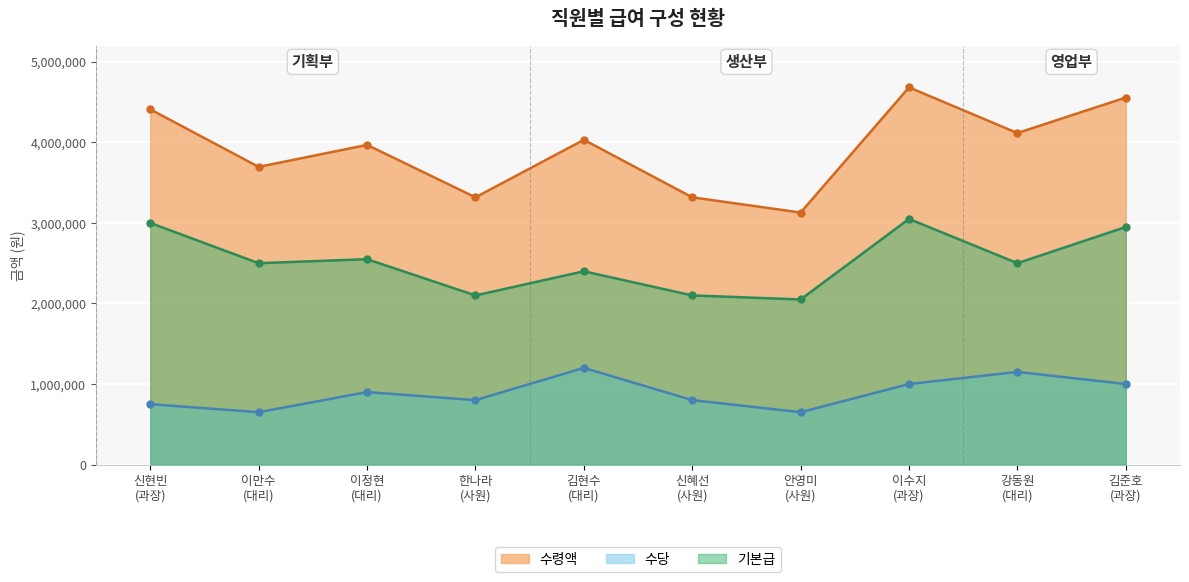

Which series has the largest range (max minus min)?

수령액